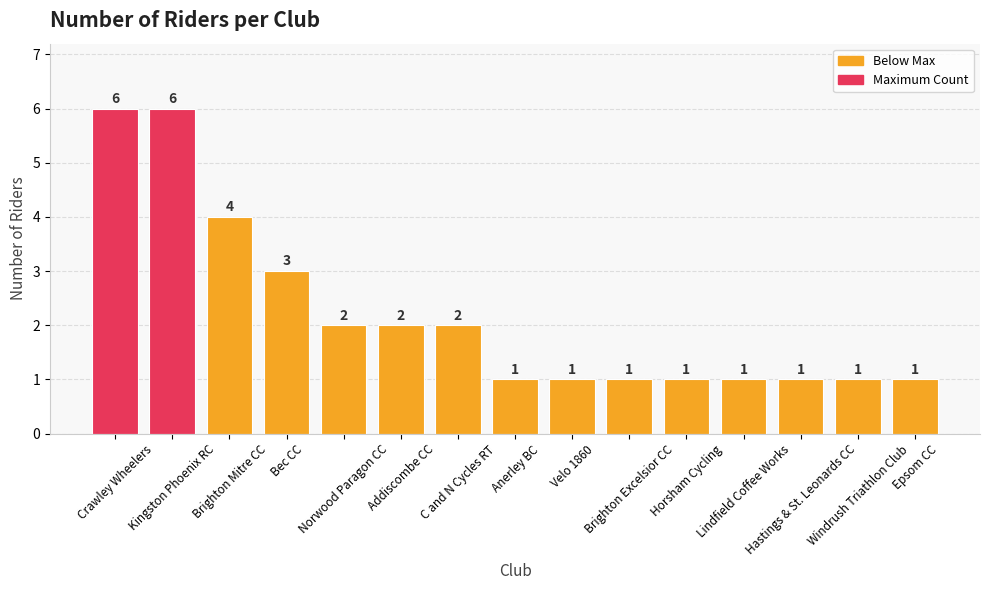

What is the label of the 1st bar from the right?

Epsom CC